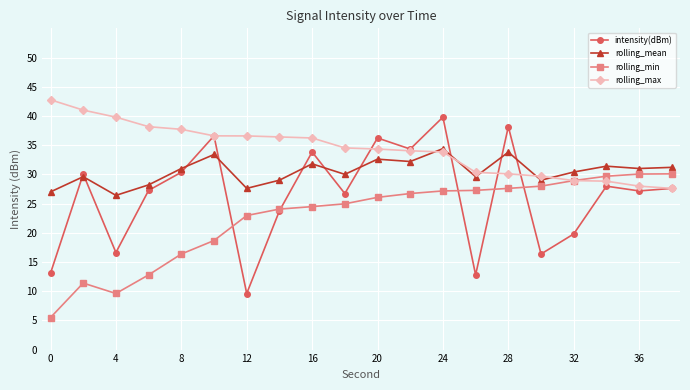

What is the greatest value displayed?

42.8